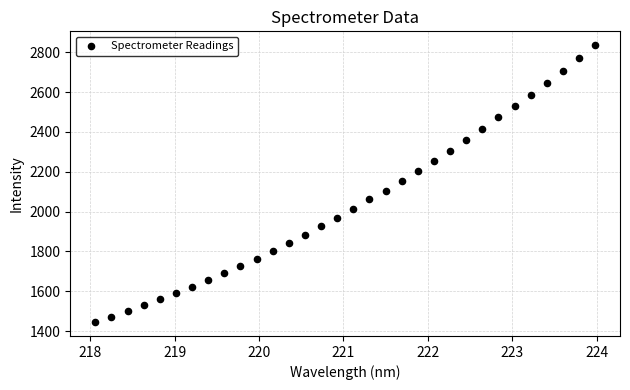

What is the range of Y values (max minus min)?

1390.7